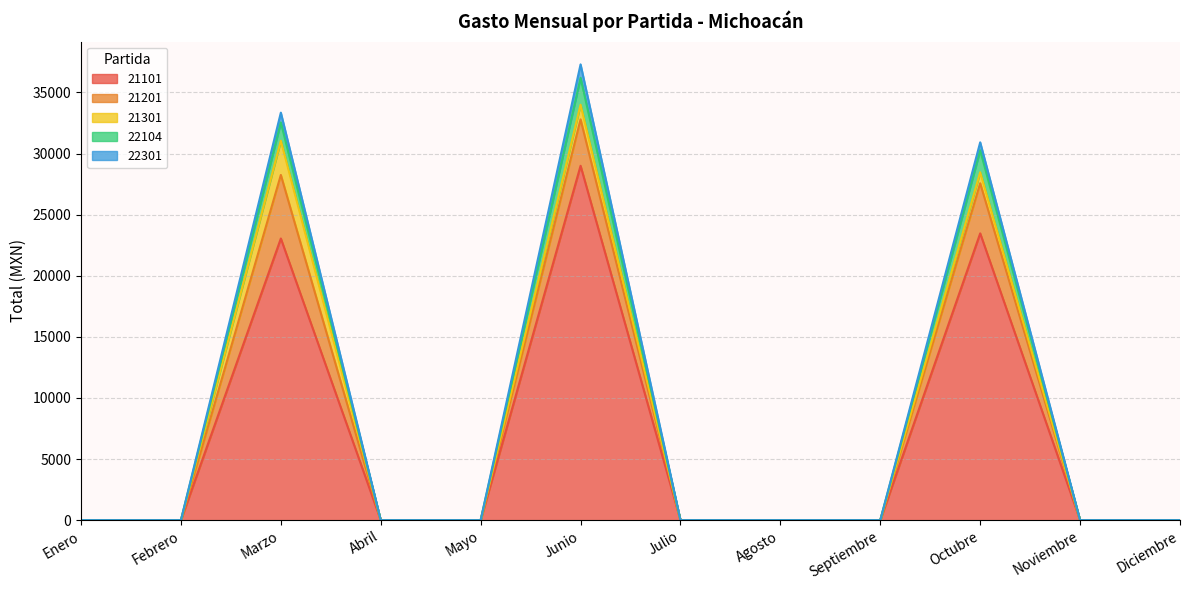

At how many categories does at least one series exceed 36992?

1